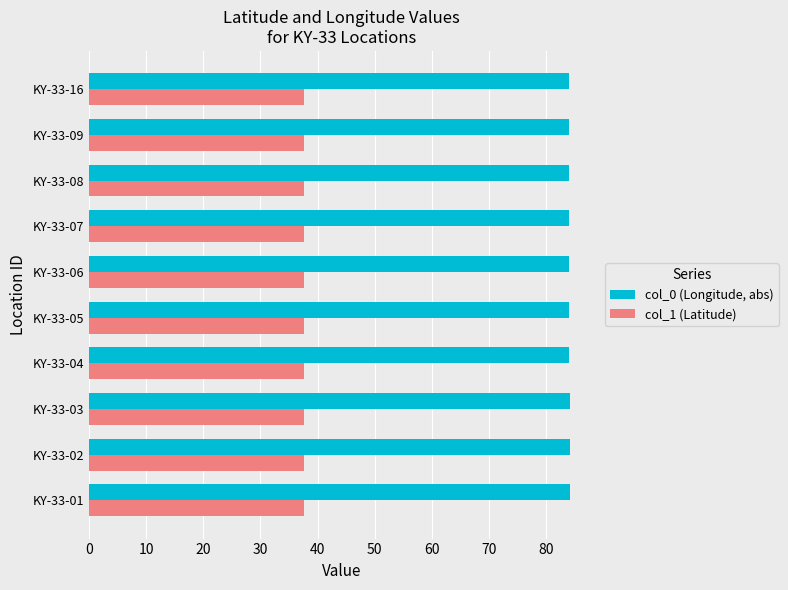

True or false: col_0 (Longitude, abs) has a value of 33.1 at KY-33-09.

False